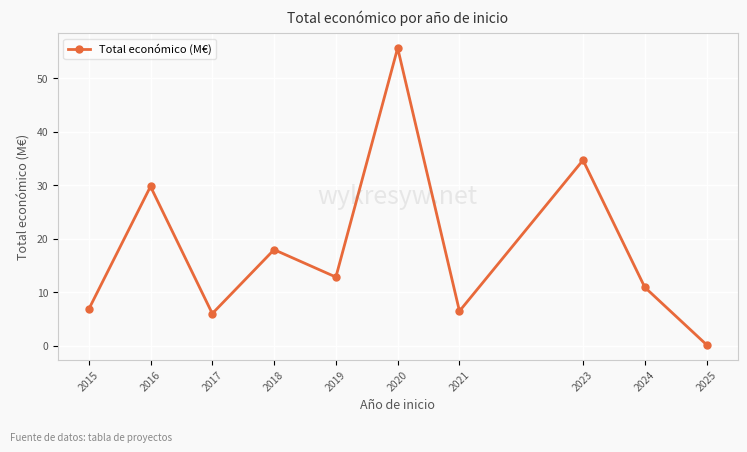

Reading left to right, list all the values displayed in this chart.

6.8	29.8	6.0	18.0	12.9	55.7	6.5	34.7	11.0	0.2